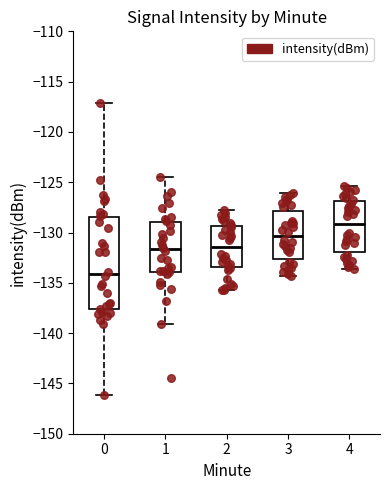

Reading left to right, transcribe this box plot: for each box, give where its median line is, the range the box spans, and where its two whiskers end, as read against the y-axis. The values are not printed on the chart, so give them approximately, as read against the axis.

0: median -134.0, box -137.5 to -128.5, whiskers -146.0 to -117.0
1: median -131.5, box -134.0 to -129.0, whiskers -139.0 to -124.5
2: median -131.5, box -133.5 to -129.5, whiskers -135.5 to -128.0
3: median -130.5, box -132.5 to -128.0, whiskers -134.5 to -126.0
4: median -129.0, box -132.0 to -127.0, whiskers -133.5 to -125.5